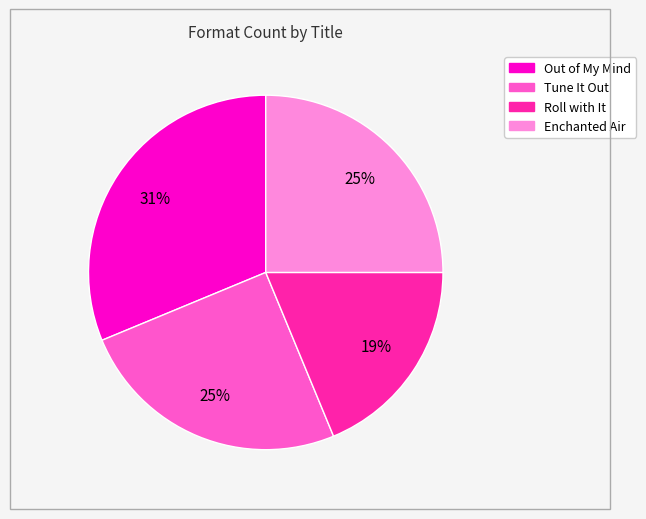

To the nearest percent, what is the combined percentage of Enchanted Air and Roll with It?

44%